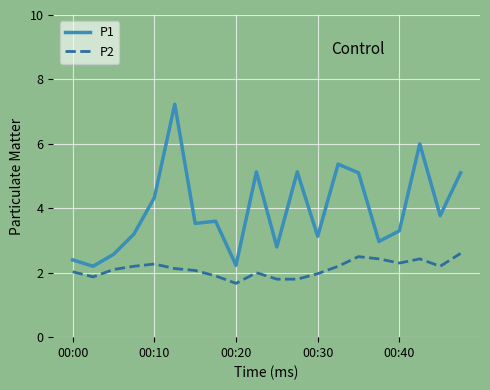

True or false: P1 and P2 intersect in this chart.

False